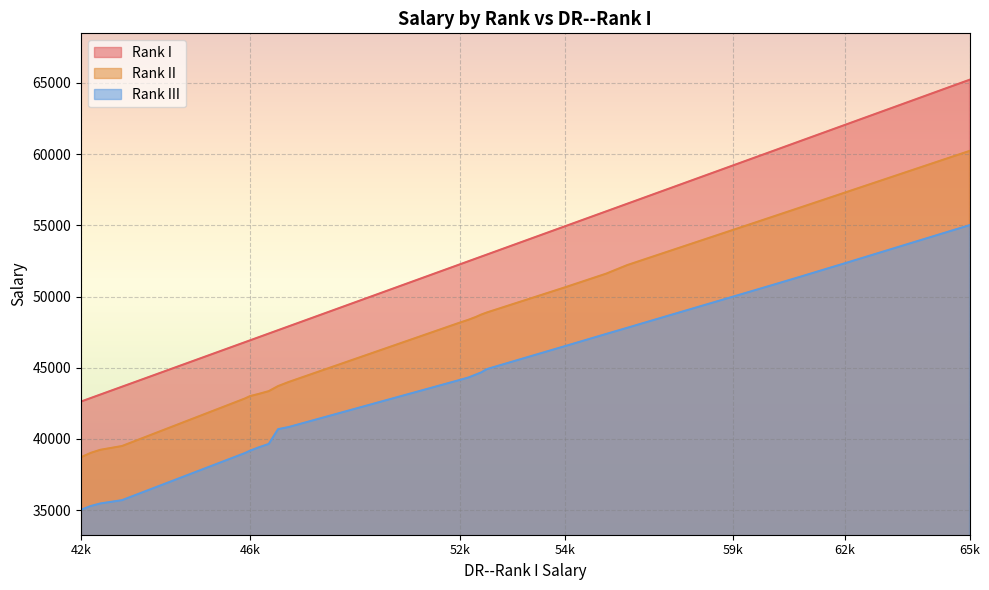

What is the average value of the Rank III series?

45689